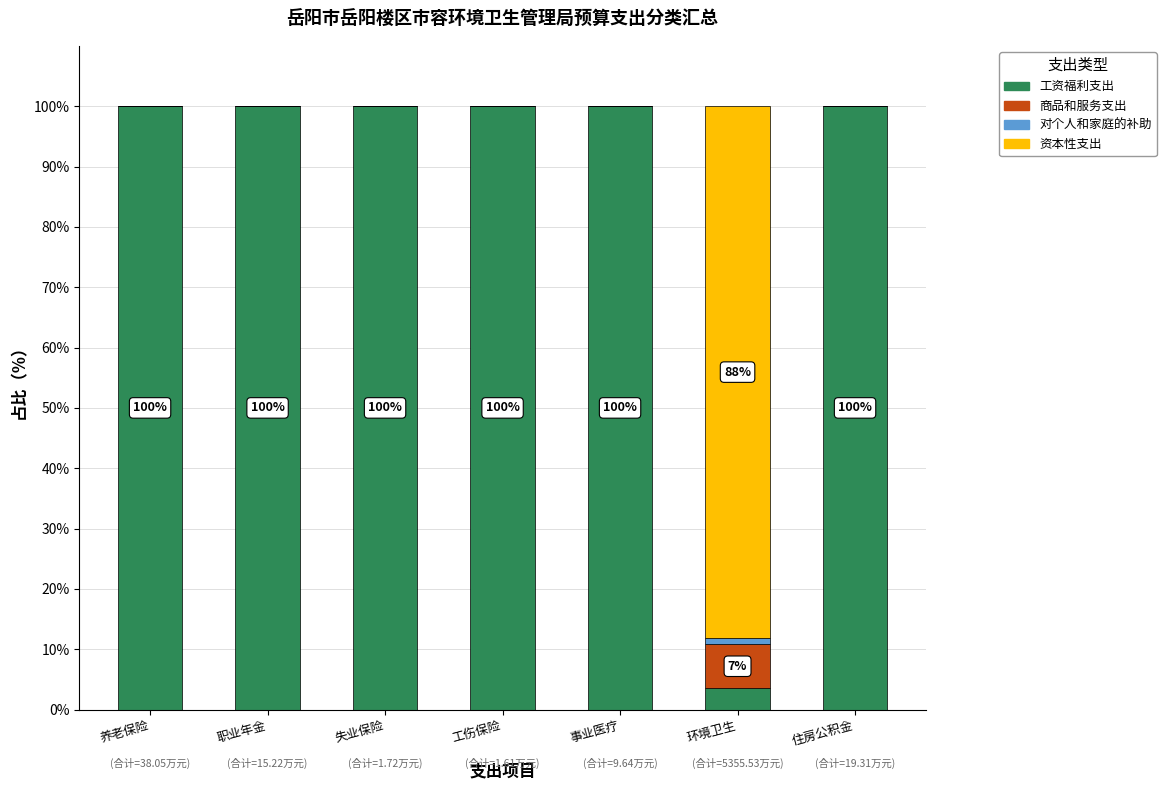

What is the sum of the 工资福利支出 values at 工伤保险 and 事业医疗?

200.0